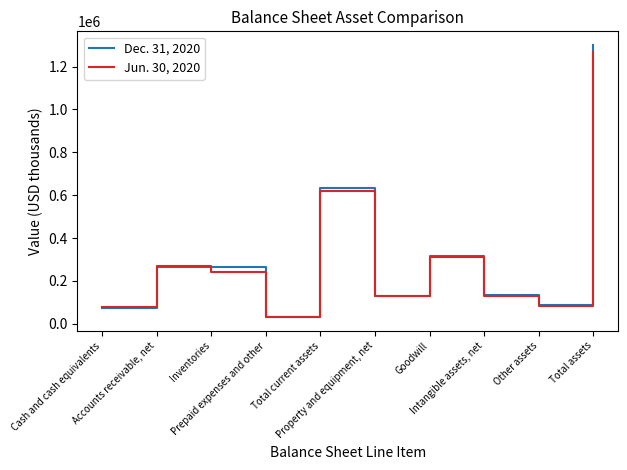

Rank the categories by Jun. 30, 2020 value from highest to lowest.

Total assets, Total current assets, Goodwill, Accounts receivable, net, Inventories, Intangible assets, net, Property and equipment, net, Other assets, Cash and cash equivalents, Prepaid expenses and other